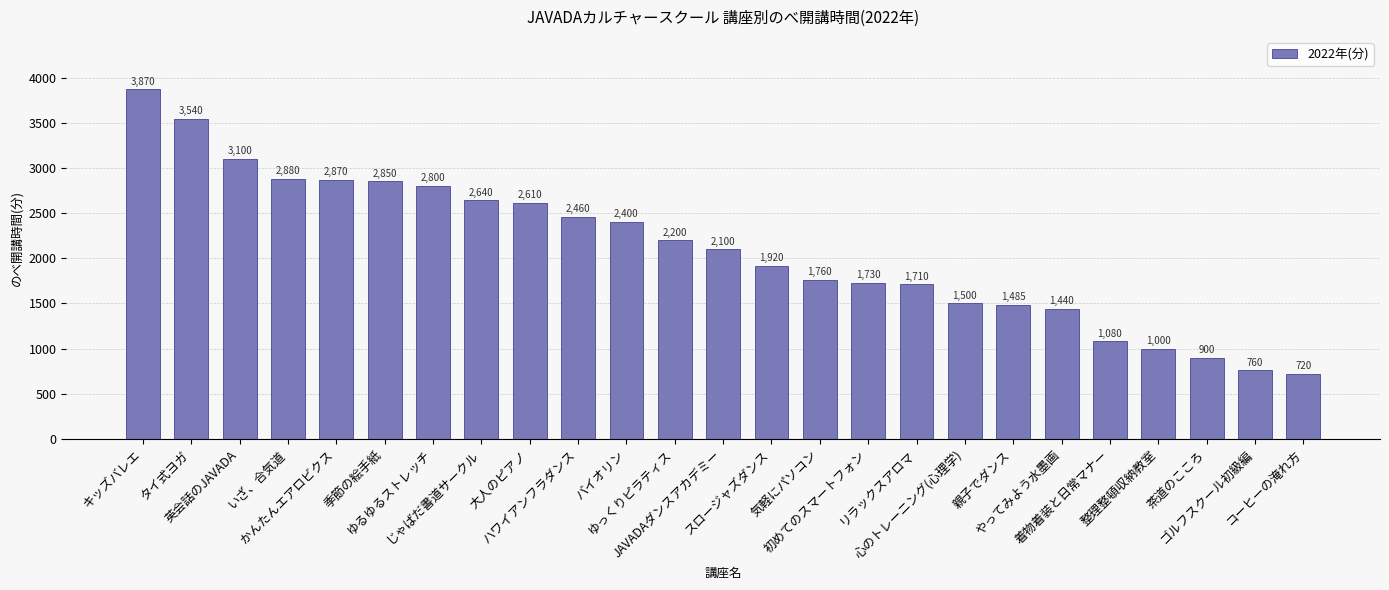

Is it true that the value at 初めてのスマートフォン is 1730?

True